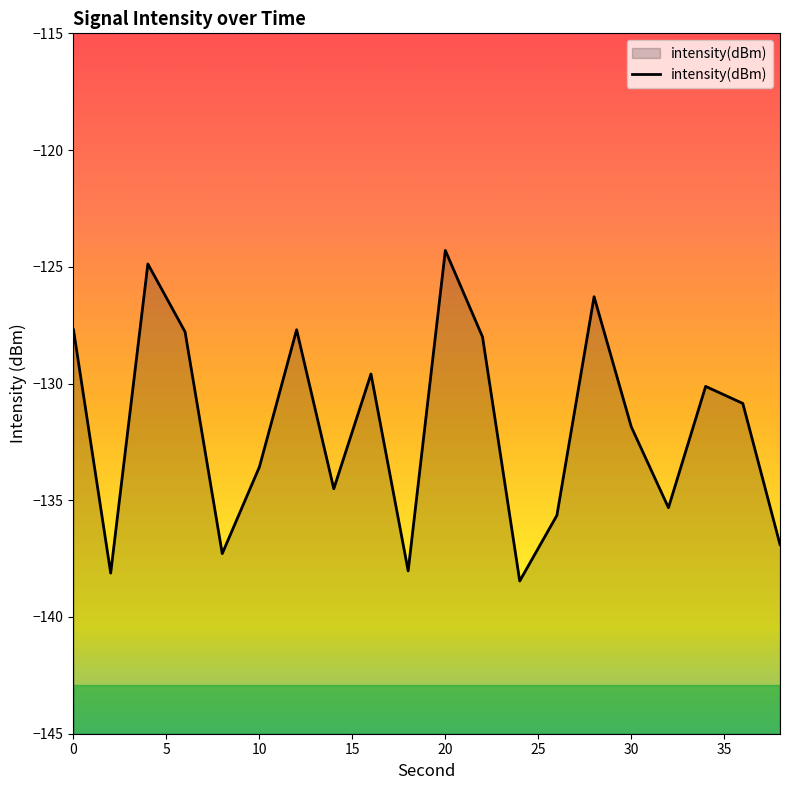

What is the change in value from 4 to 8?

-12.4